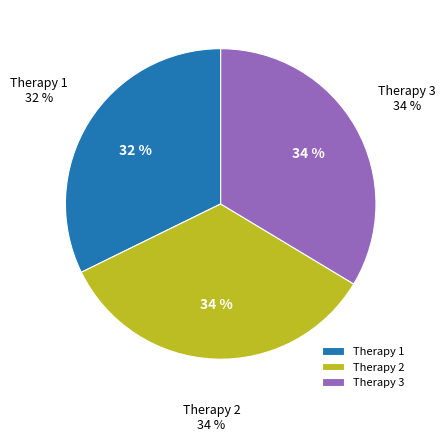

The 8 slice represents 1% of the pie. True or false?

False